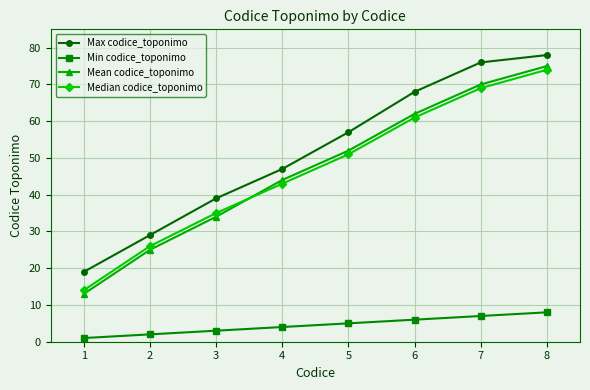

What is the minimum value for Max codice_toponimo?

19